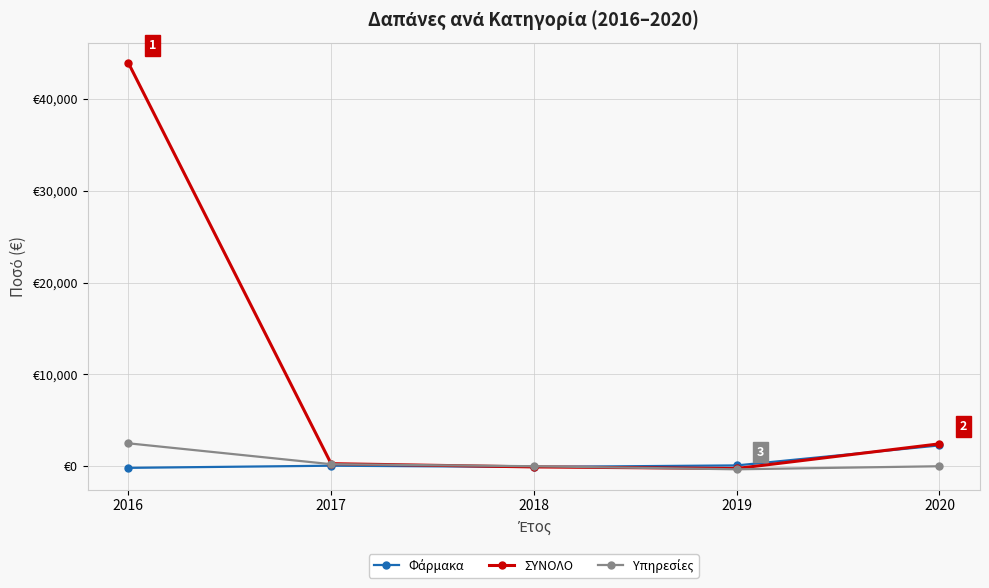

Which label corresponds to the smallest value in the chart?

2019